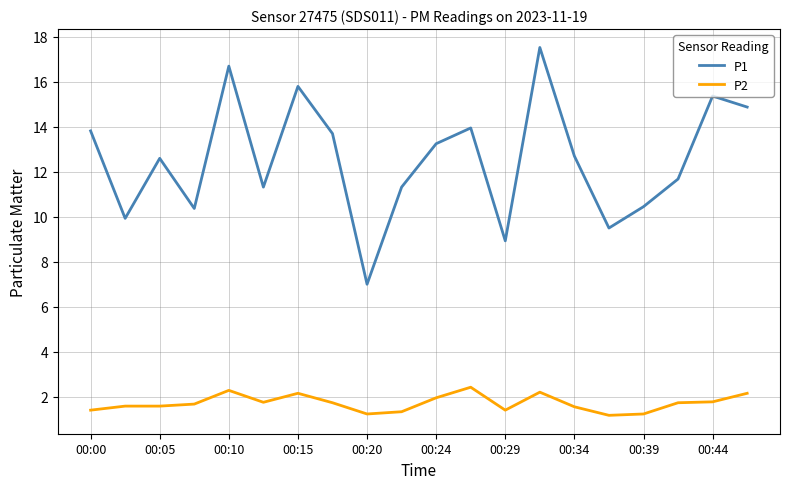

True or false: P1 and P2 intersect in this chart.

False